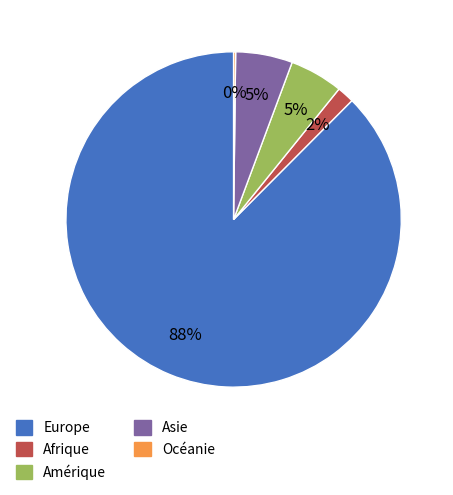

Between Afrique and Amérique, which is larger?

Amérique